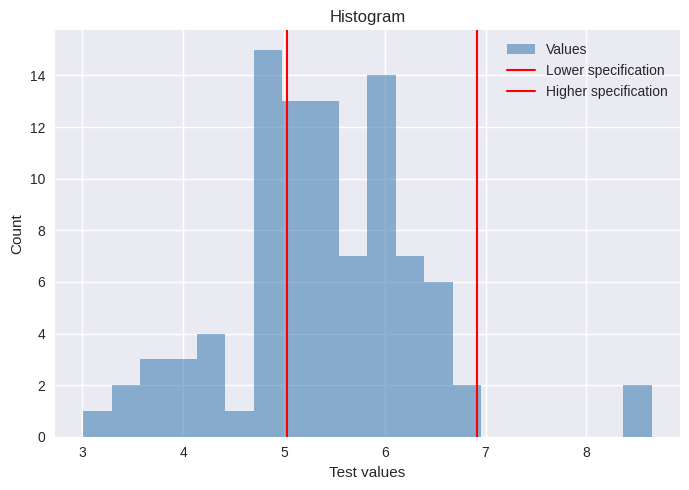

Read against the x-axis, roughly where is the centre of the tallest bar?

4.8